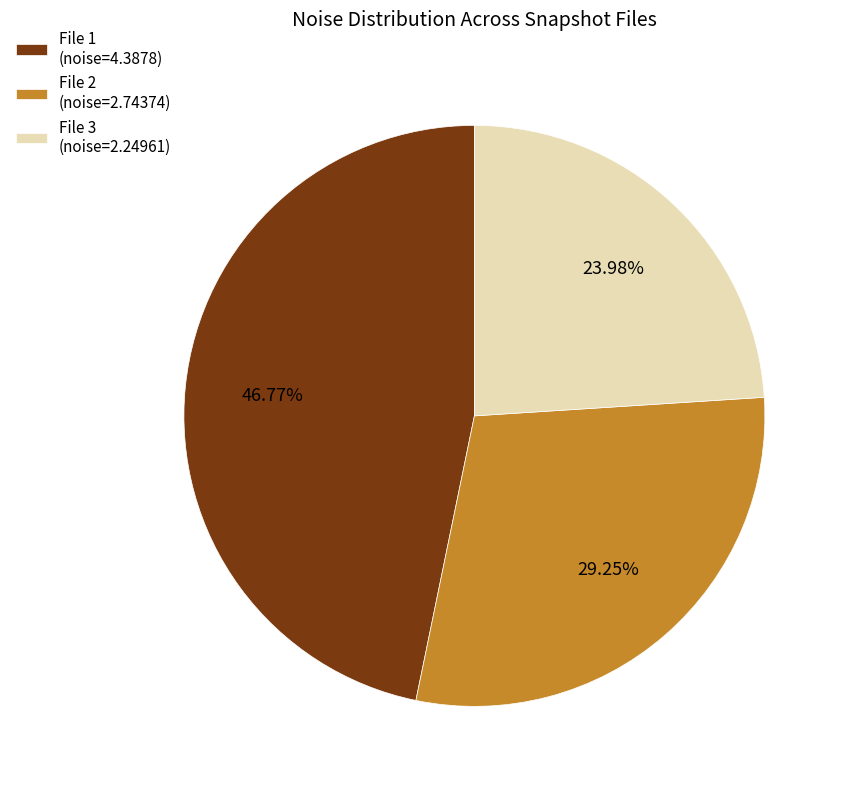

What is the smallest slice in the pie chart?

File 3 (noise=2.24961)